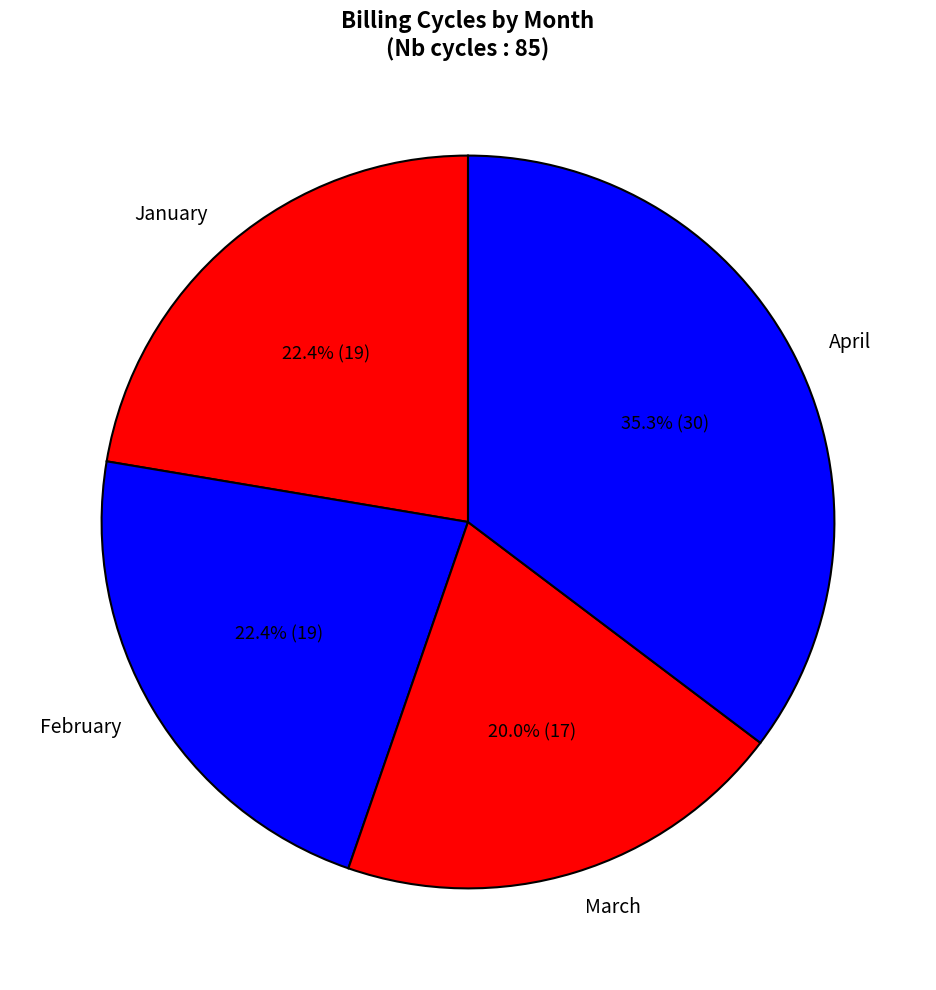

What percentage is NOT represented by February?

77.6%